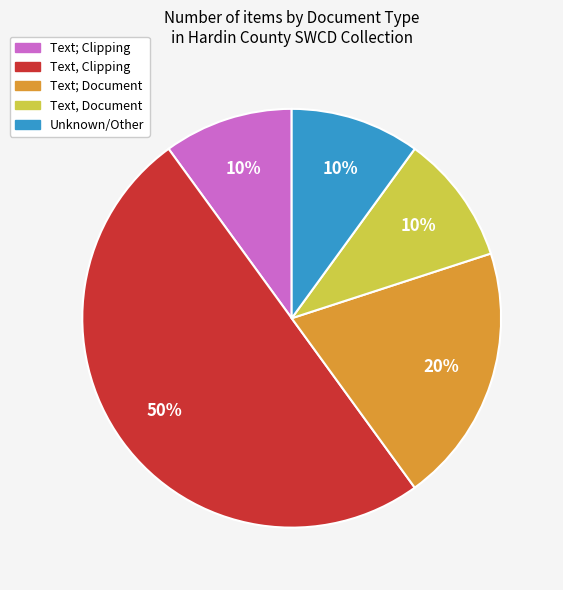

To the nearest percent, what is the difference between the largest and smallest slice percentages?

40%